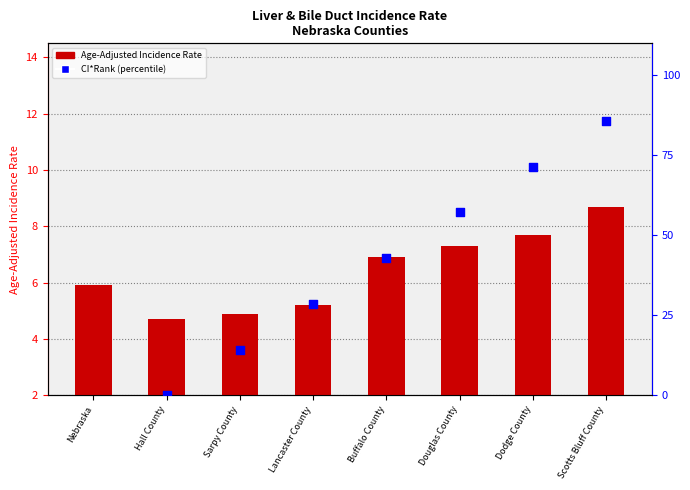

What is the ratio of the value at Nebraska to the value at Hall County?

1.3